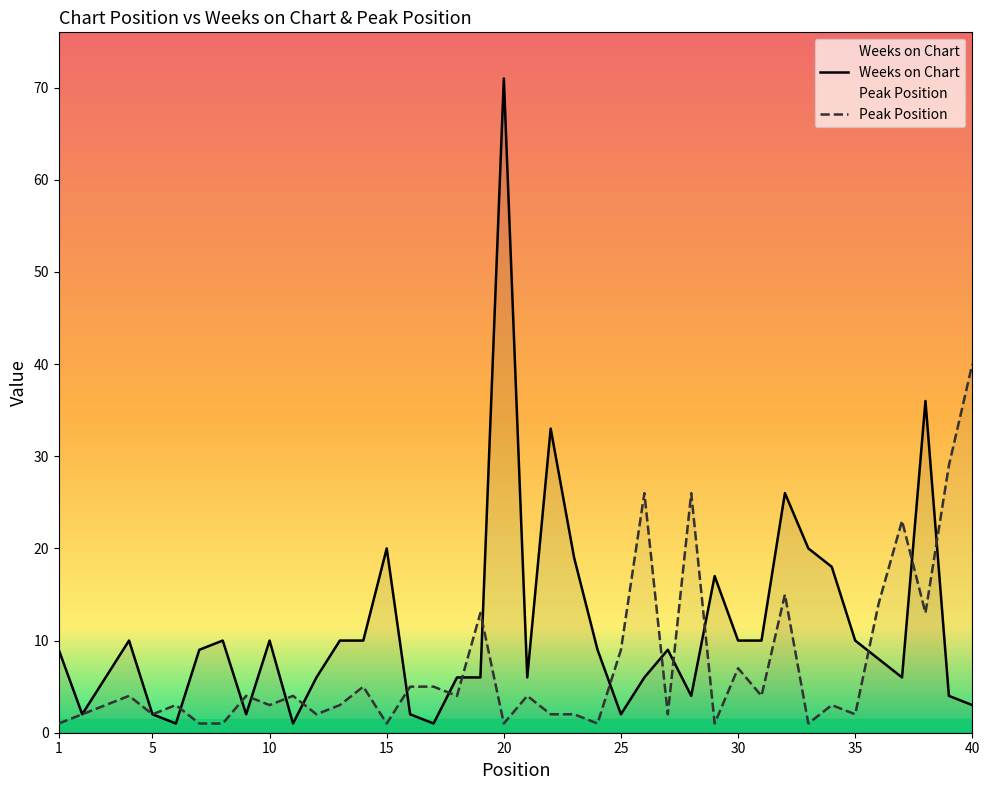

What is the highest value of the Peak Position series?

40